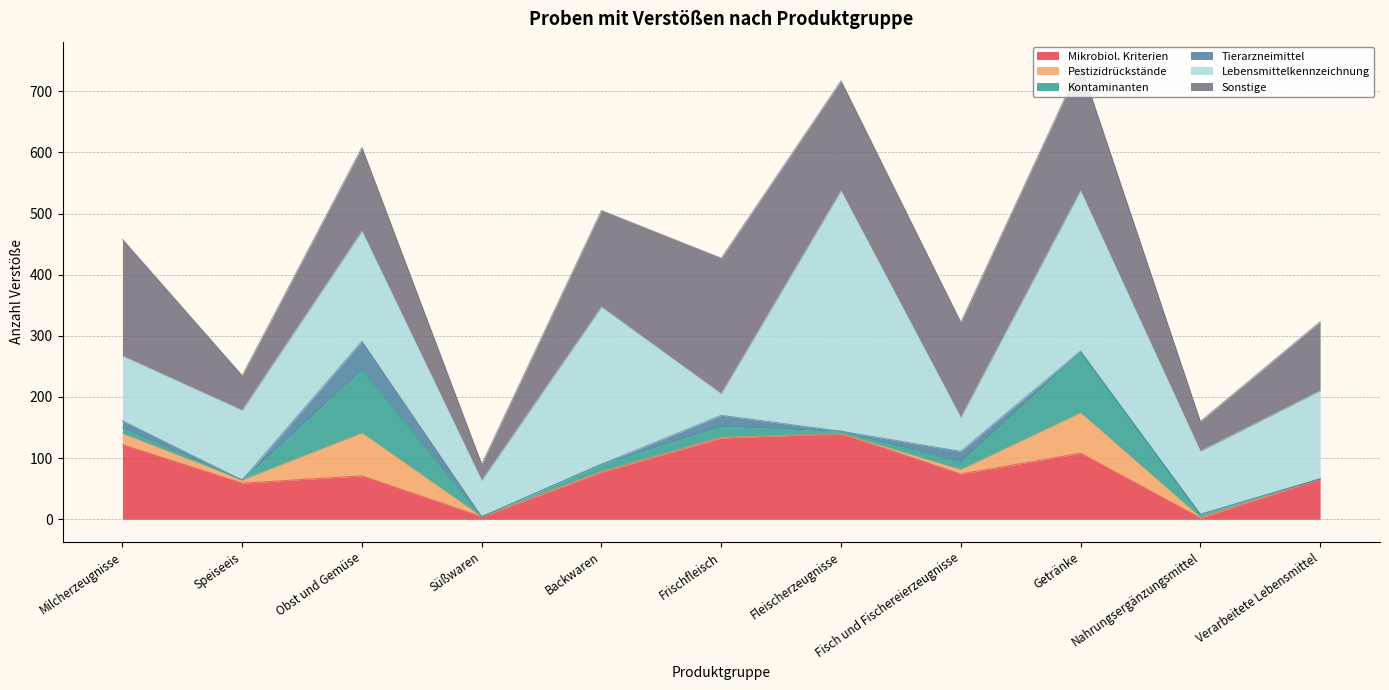

Reading left to right, extract all data points from this chart.

Mikrobiol. Kriterien: Milcherzeugnisse=122	Speiseeis=59	Obst und Gemüse=71	Süßwaren=4	Backwaren=77	Frischfleisch=133	Fleischerzeugnisse=140	Fisch und Fischereierzeugnisse=74	Getränke=108	Nahrungsergänzungsmittel=2	Verarbeitete Lebensmittel=66
Pestizidrückstände: Milcherzeugnisse=18	Speiseeis=5	Obst und Gemüse=70	Süßwaren=0	Backwaren=1	Frischfleisch=1	Fleischerzeugnisse=0	Fisch und Fischereierzeugnisse=7	Getränke=66	Nahrungsergänzungsmittel=1	Verarbeitete Lebensmittel=0
Kontaminanten: Milcherzeugnisse=10	Speiseeis=0	Obst und Gemüse=104	Süßwaren=0	Backwaren=12	Frischfleisch=18	Fleischerzeugnisse=4	Fisch und Fischereierzeugnisse=13	Getränke=99	Nahrungsergänzungsmittel=5	Verarbeitete Lebensmittel=0
Tierarzneimittel: Milcherzeugnisse=11	Speiseeis=0	Obst und Gemüse=46	Süßwaren=0	Backwaren=0	Frischfleisch=18	Fleischerzeugnisse=0	Fisch und Fischereierzeugnisse=17	Getränke=2	Nahrungsergänzungsmittel=0	Verarbeitete Lebensmittel=0
Lebensmittelkennzeichnung: Milcherzeugnisse=106	Speiseeis=114	Obst und Gemüse=180	Süßwaren=59	Backwaren=257	Frischfleisch=35	Fleischerzeugnisse=393	Fisch und Fischereierzeugnisse=55	Getränke=262	Nahrungsergänzungsmittel=103	Verarbeitete Lebensmittel=144
Sonstige: Milcherzeugnisse=191	Speiseeis=57	Obst und Gemüse=137	Süßwaren=27	Backwaren=158	Frischfleisch=222	Fleischerzeugnisse=180	Fisch und Fischereierzeugnisse=156	Getränke=207	Nahrungsergänzungsmittel=49	Verarbeitete Lebensmittel=113